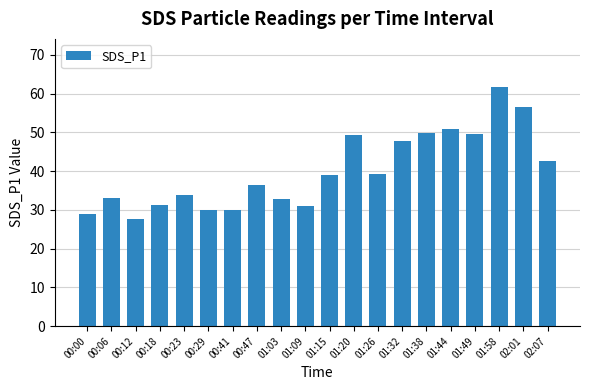

Between 01:03 and 00:23, which is larger?

00:23